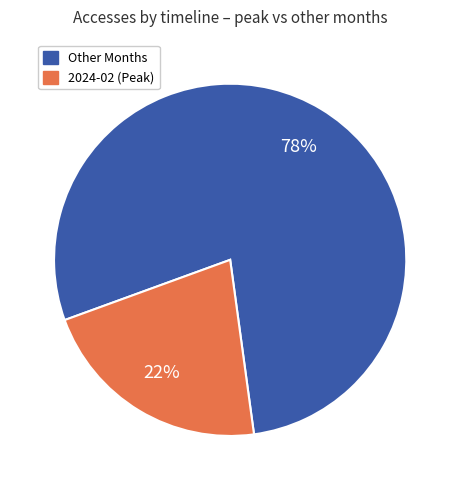

Does any single category account for the majority?

Yes